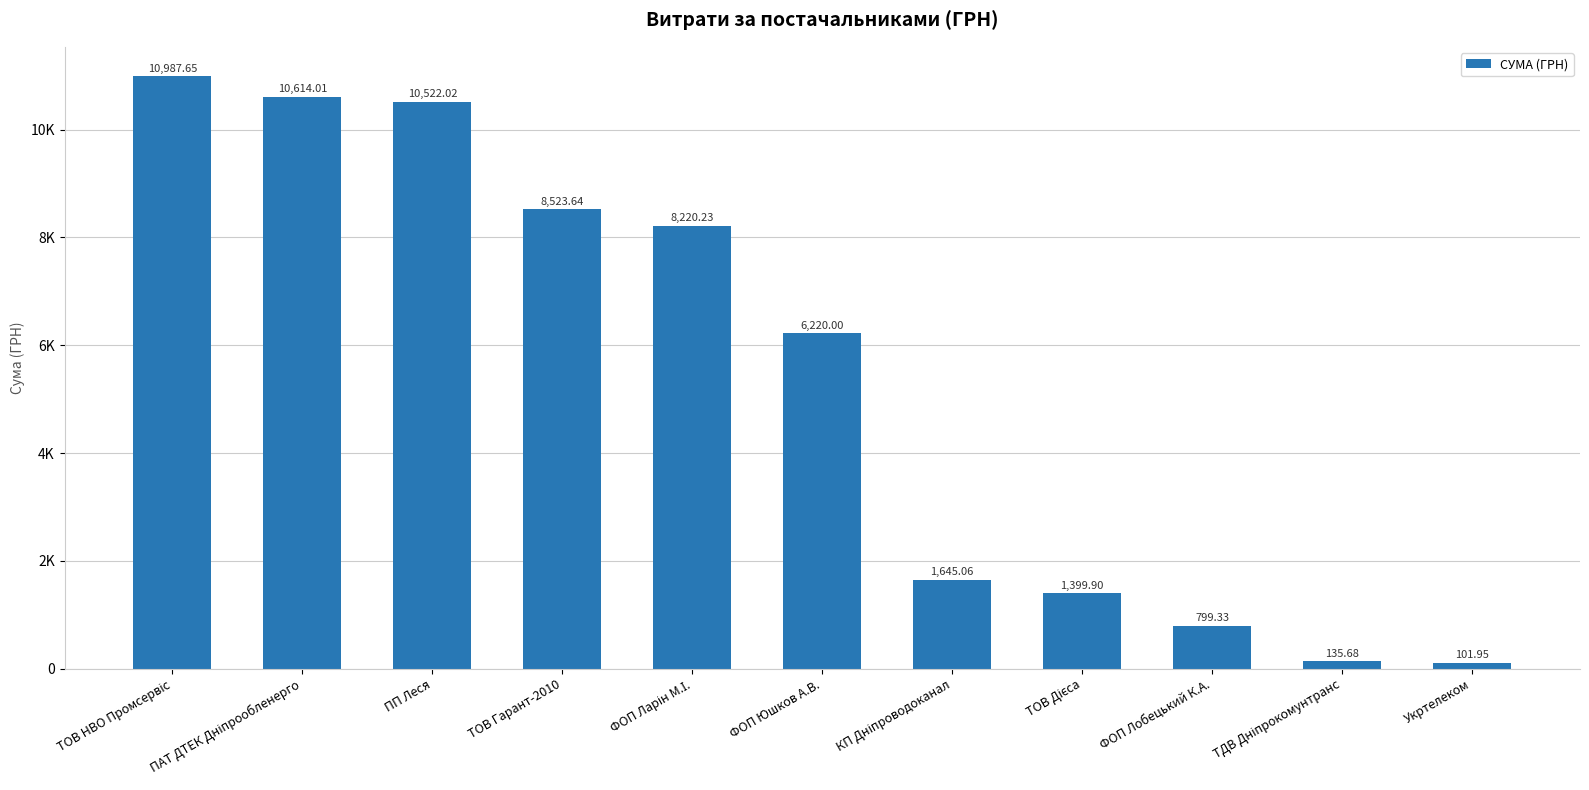

What is the label of the 4th bar from the right?

ТОВ Дієса